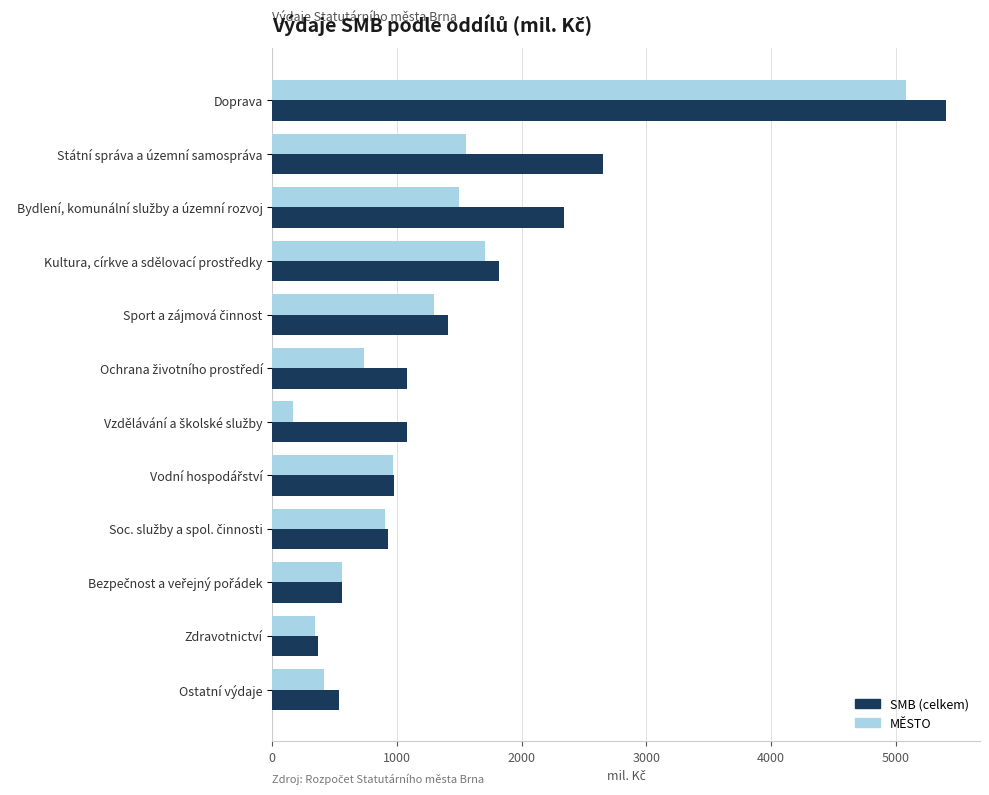

The SMB (celkem) series shows 1834.2 at Státní správa a územní samospráva. True or false?

False